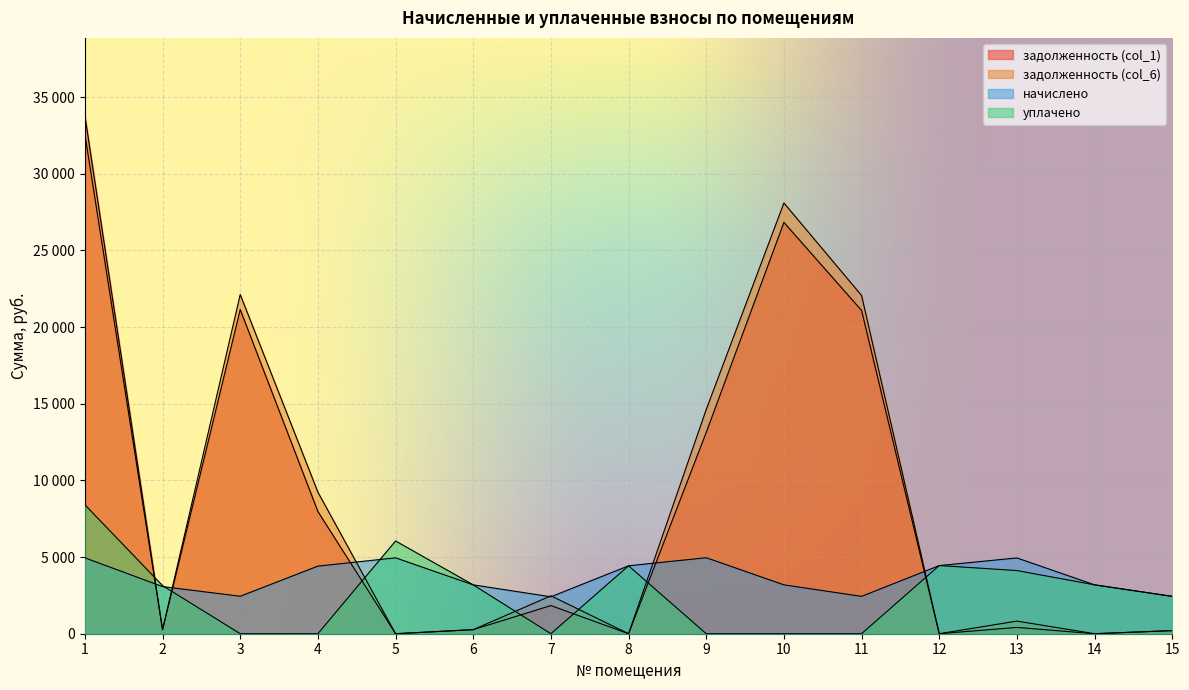

At how many categories does at least one series exceed 5739?

7